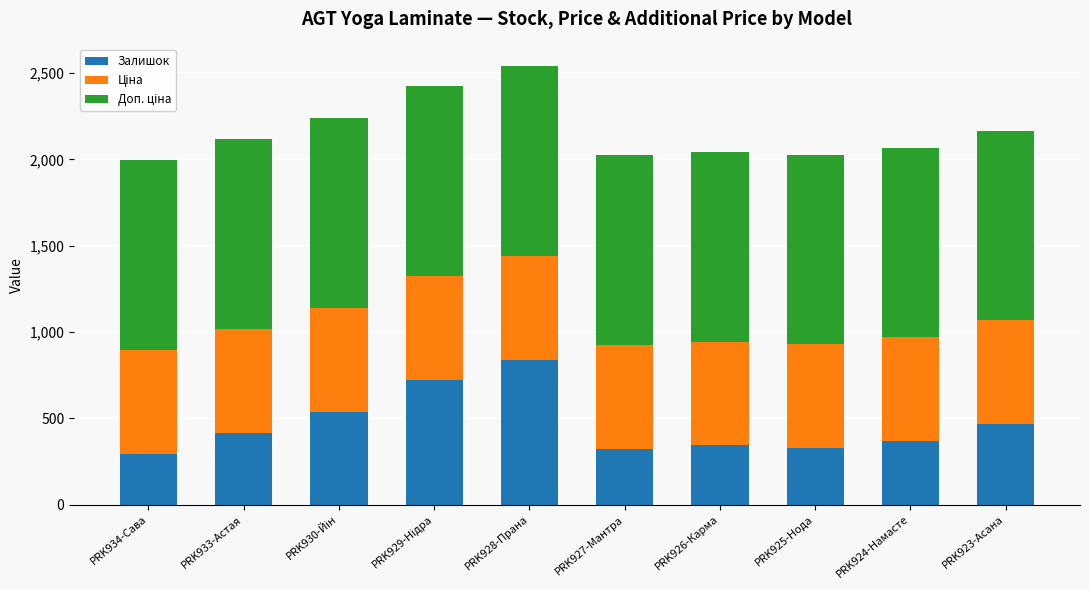

Which category has the highest value in the Залишок series?

PRK928-Прана